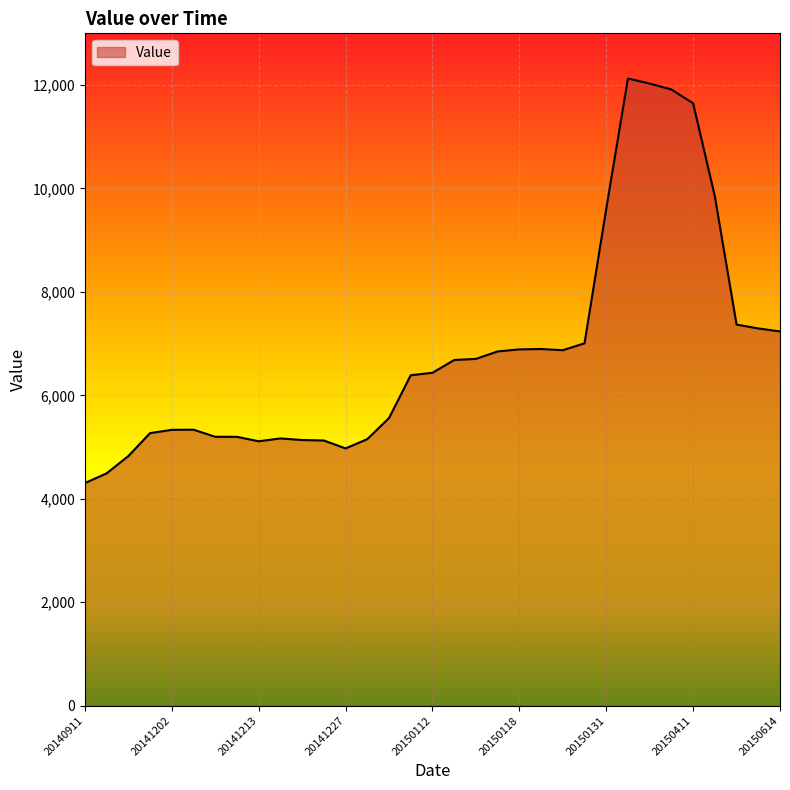

What is the smallest value displayed?

4303